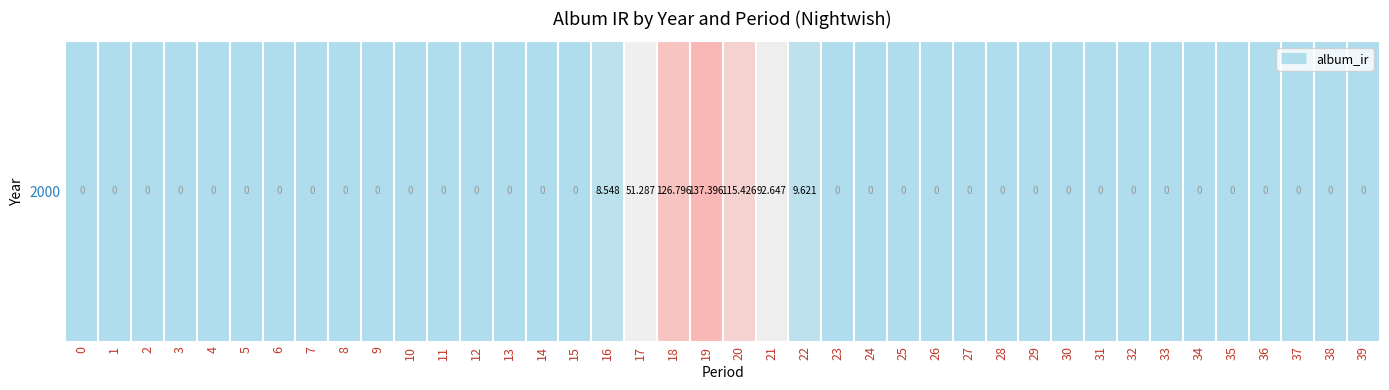

Which category has the highest value across all series?

19